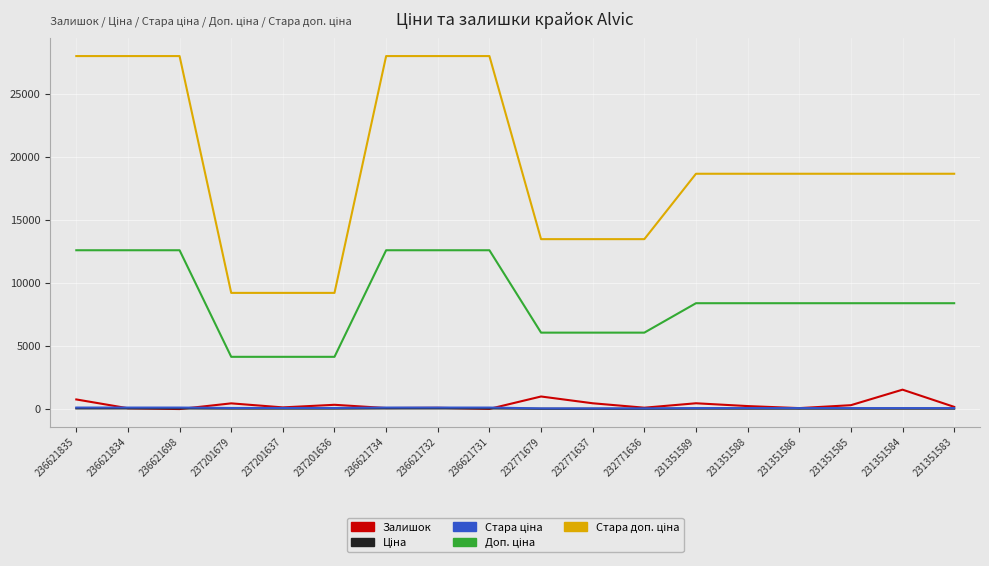

Does the chart have visible grid lines?

Yes